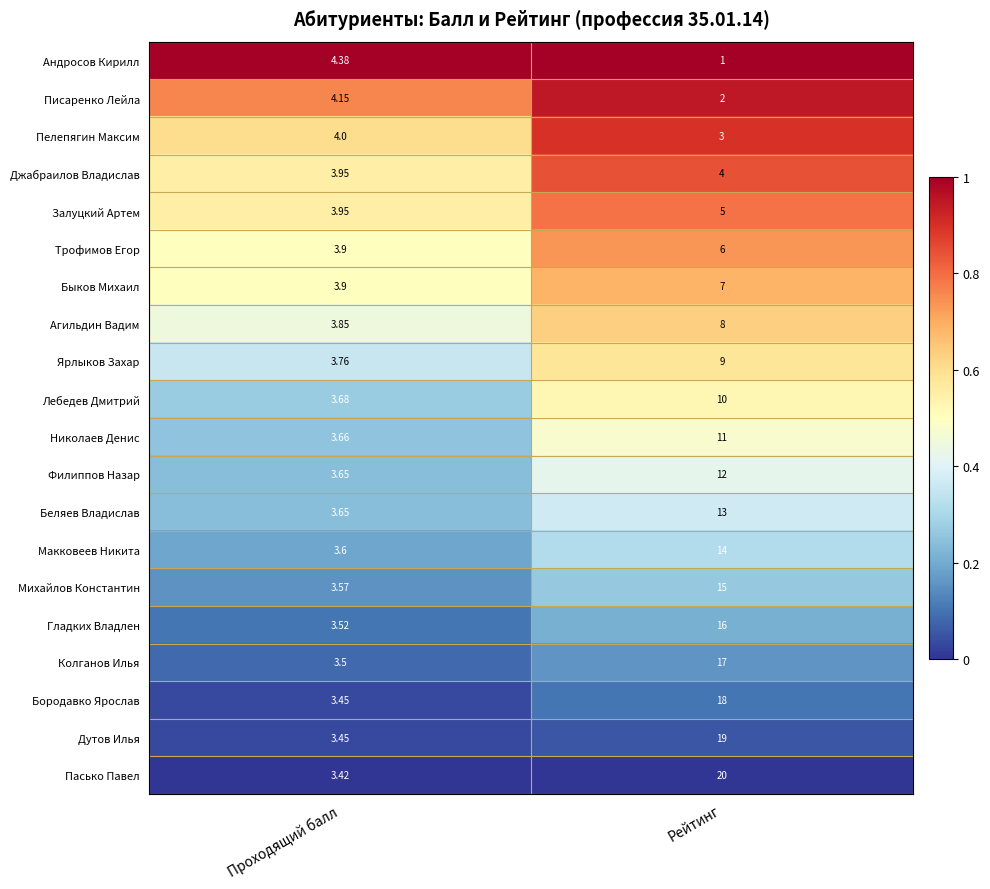

Which series has the largest total across all categories?

Пасько Павел